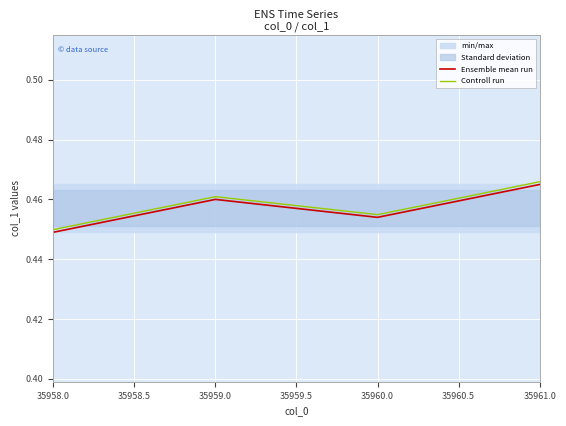

True or false: Ensemble mean run and Controll run intersect in this chart.

False